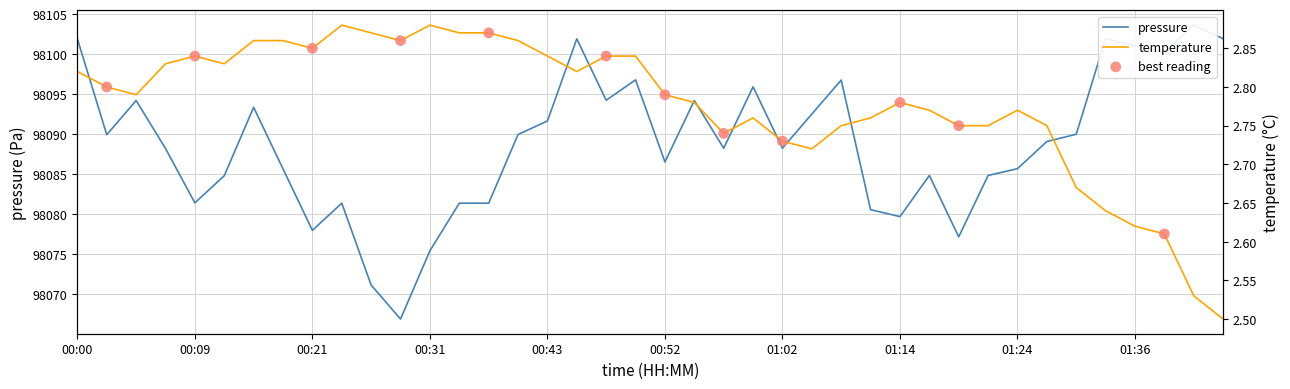

Which series has the widest spread of Y values?

pressure